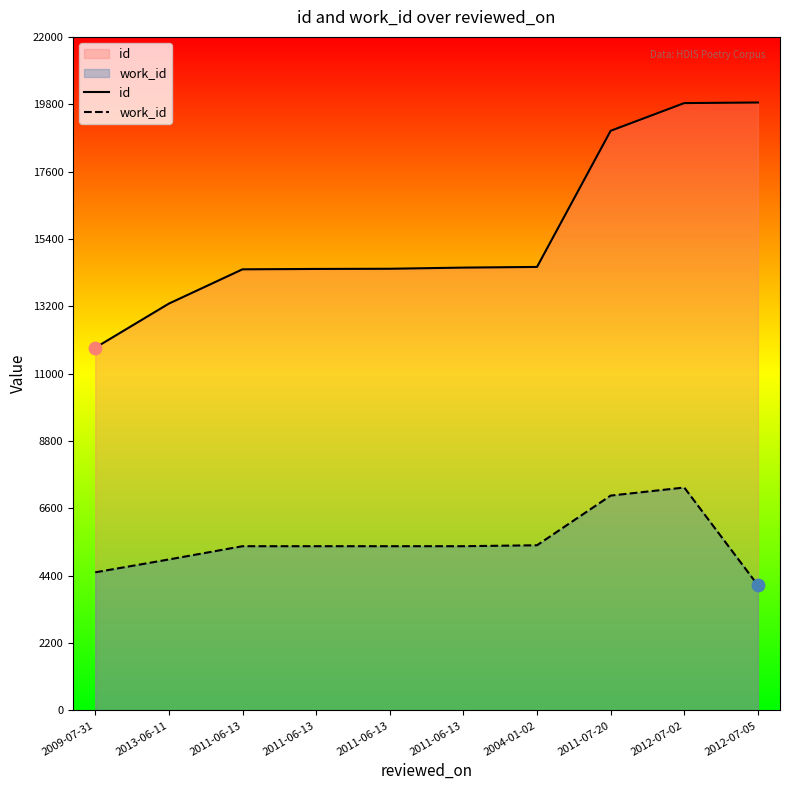

Which series reaches the minimum Y coordinate?

work_id